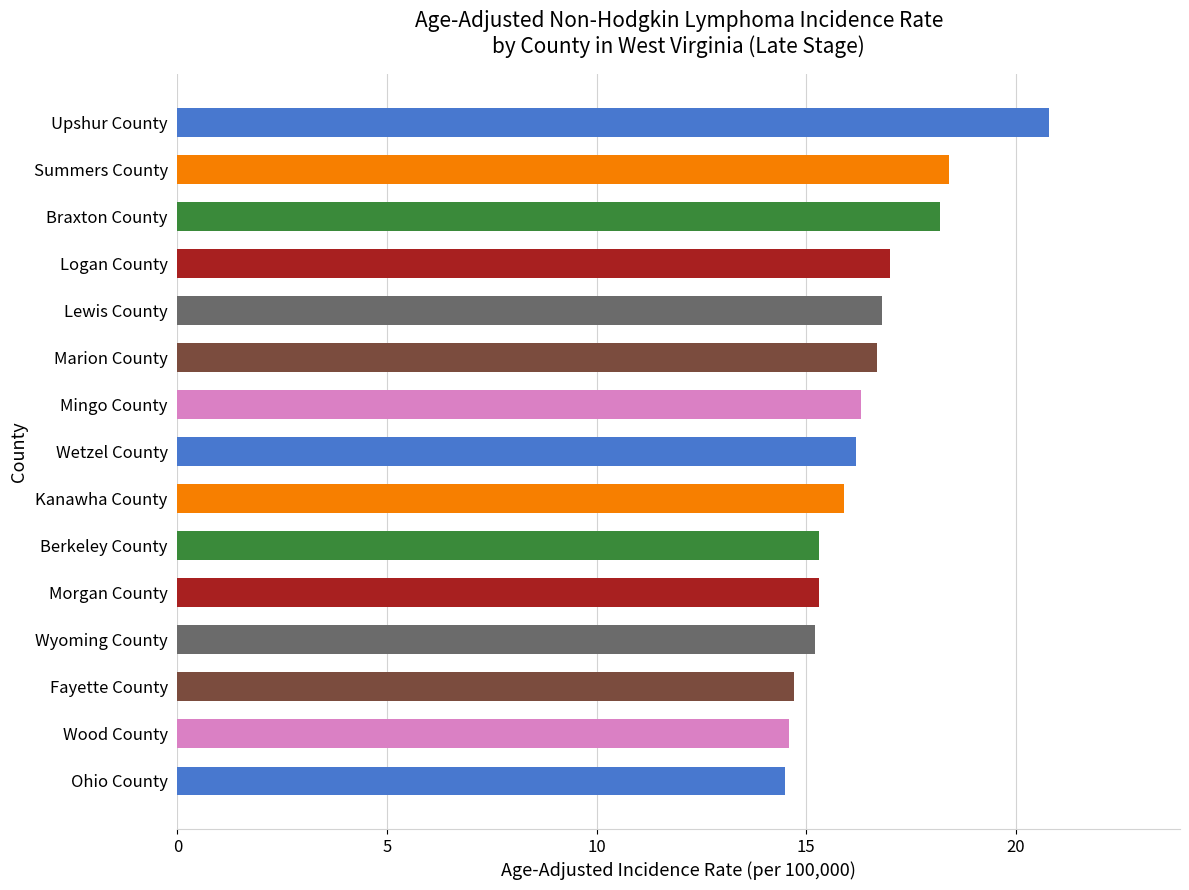

Is it true that the value at Logan County is 30.1?

False